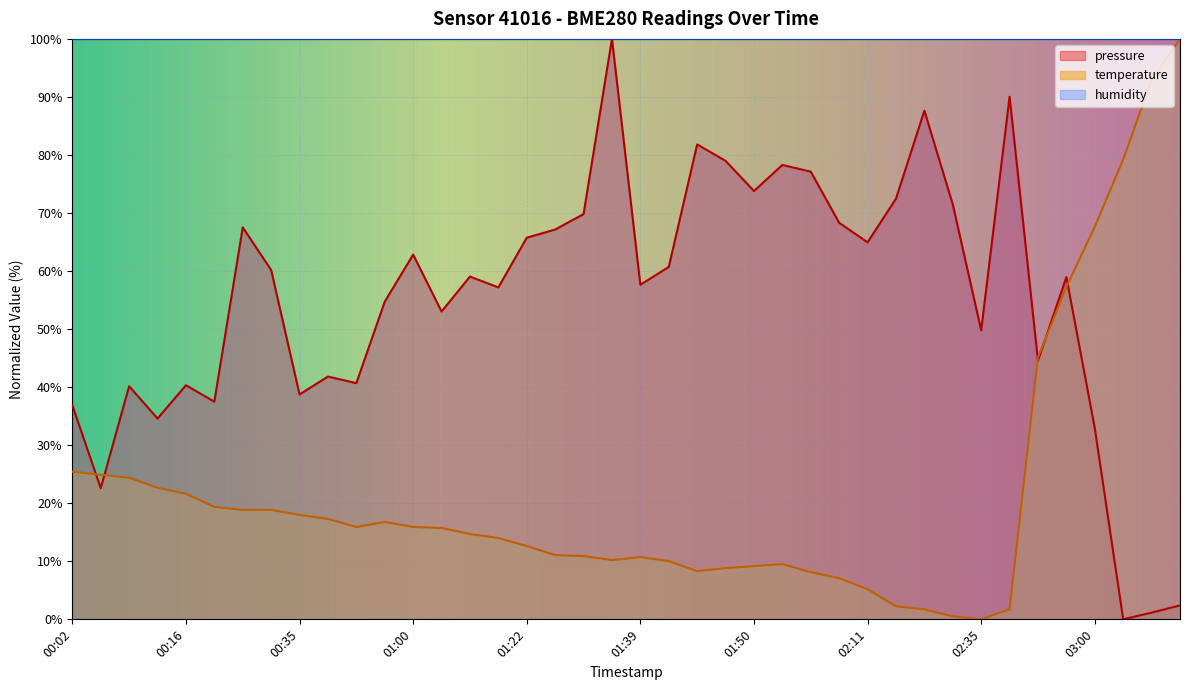

Where is pressure nearest to the value 50?

02:35